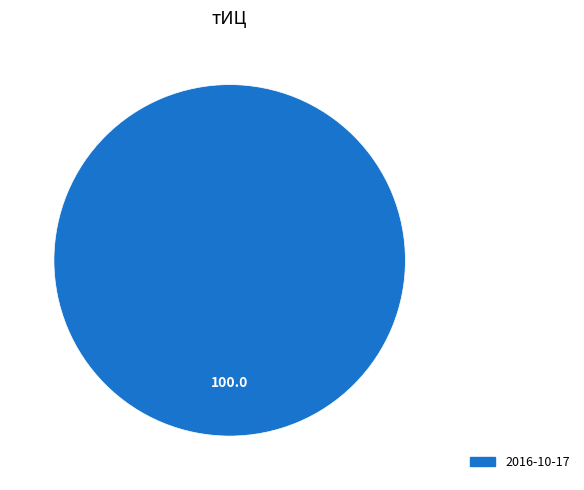

Count the number of slices in the pie.

1